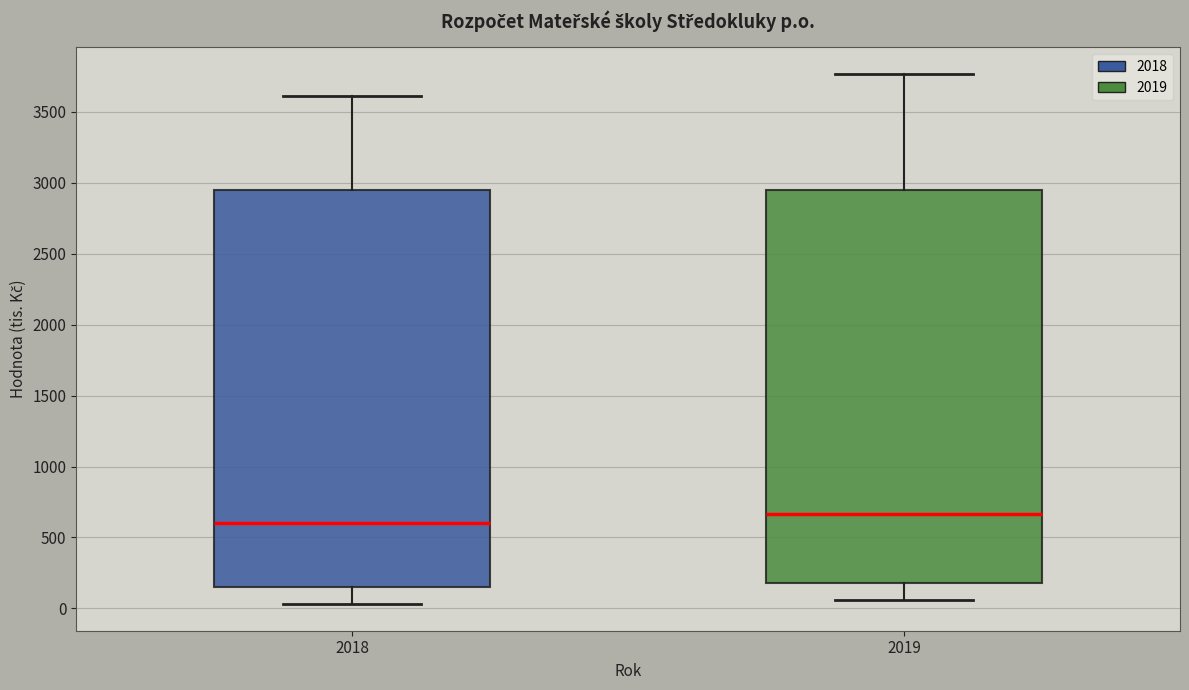

Reading left to right, transcribe this box plot: for each box, give where its median line is, the range the box spans, and where its two whiskers end, as read against the y-axis. The values are not printed on the chart, so give them approximately, as read against the axis.

2018: median 600, box 150 to 2950, whiskers 50 to 3600
2019: median 650, box 200 to 2950, whiskers 50 to 3750